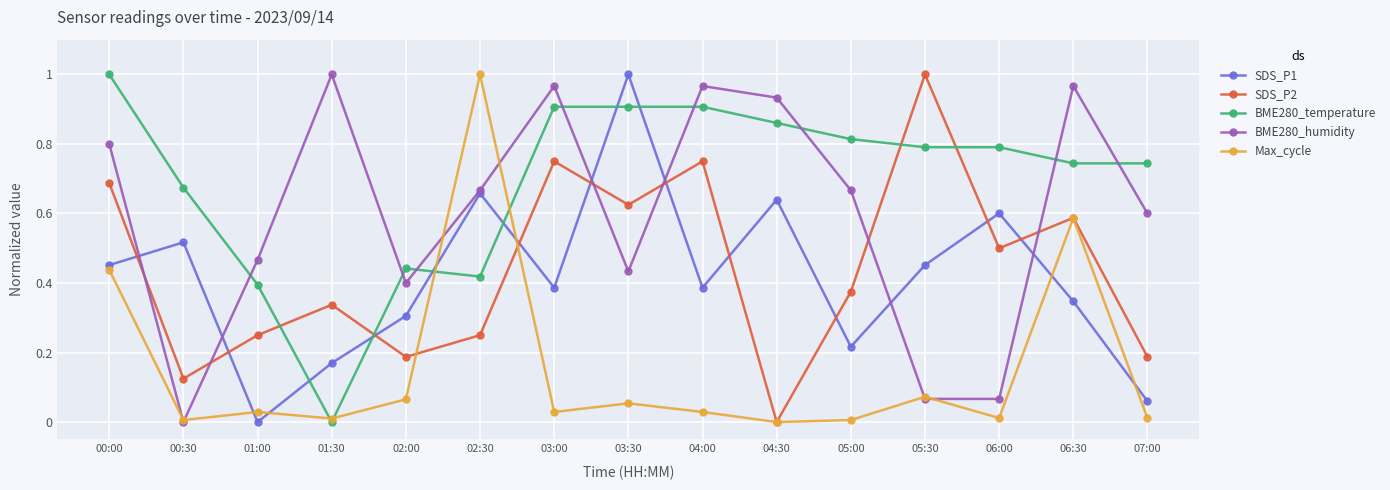

Between 01:00 and 06:30, which series saw the biggest shift?

Max_cycle